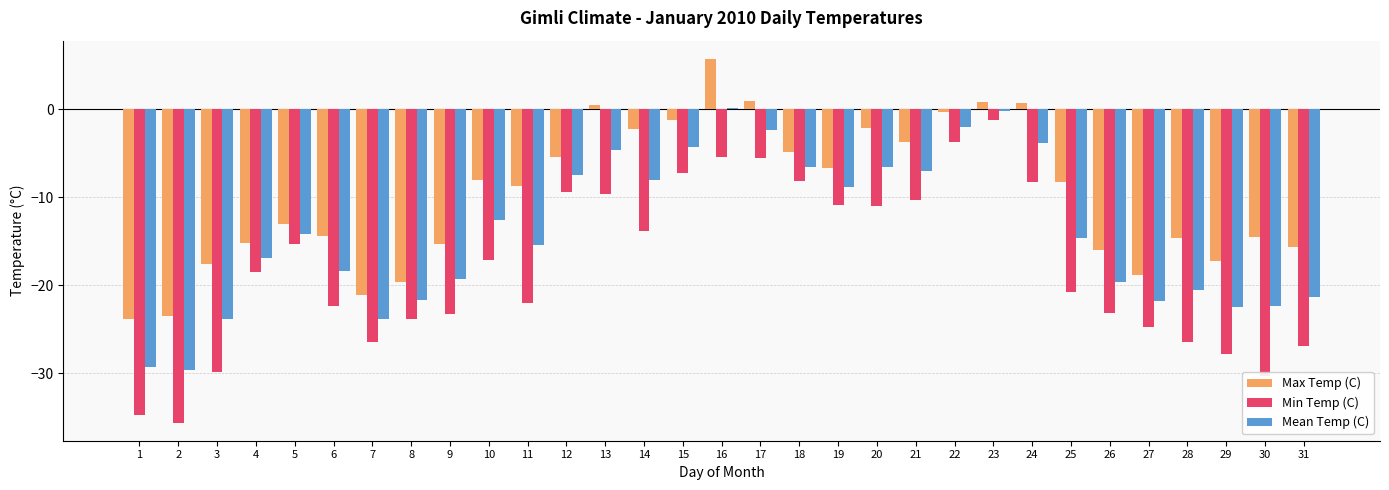

What is the sum of the Min Temp (C) values at 15 and 18?

-15.5